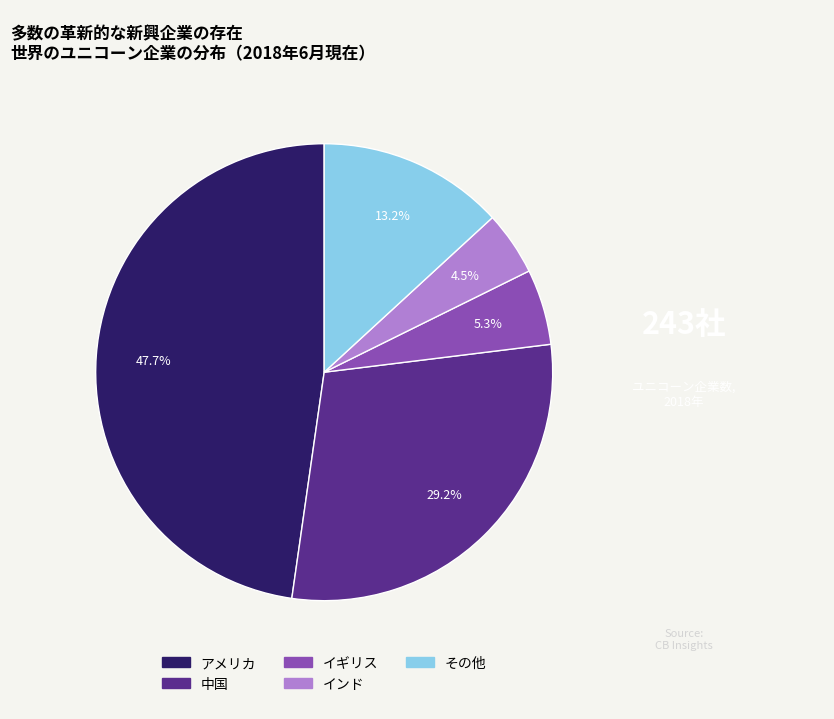

To the nearest percent, what portion does その他 represent?

13%